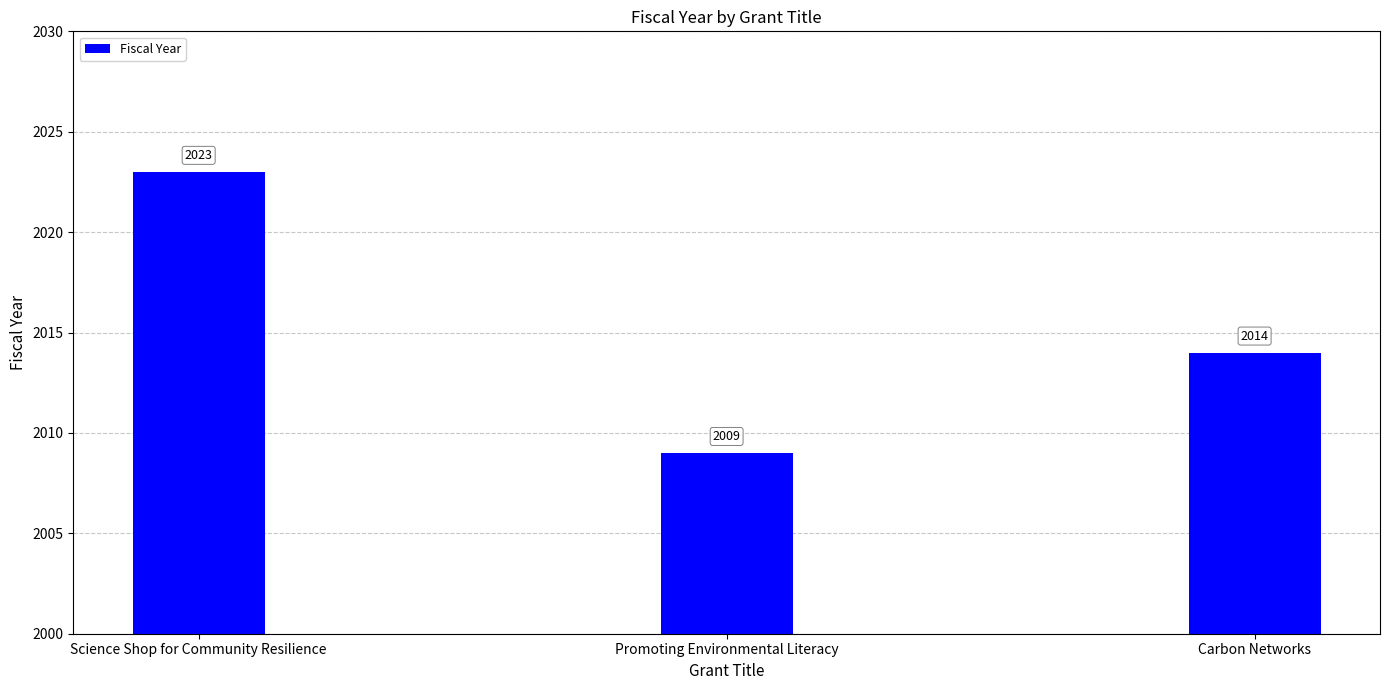

The value at Science Shop for Community Resilience is 2023. True or false?

True